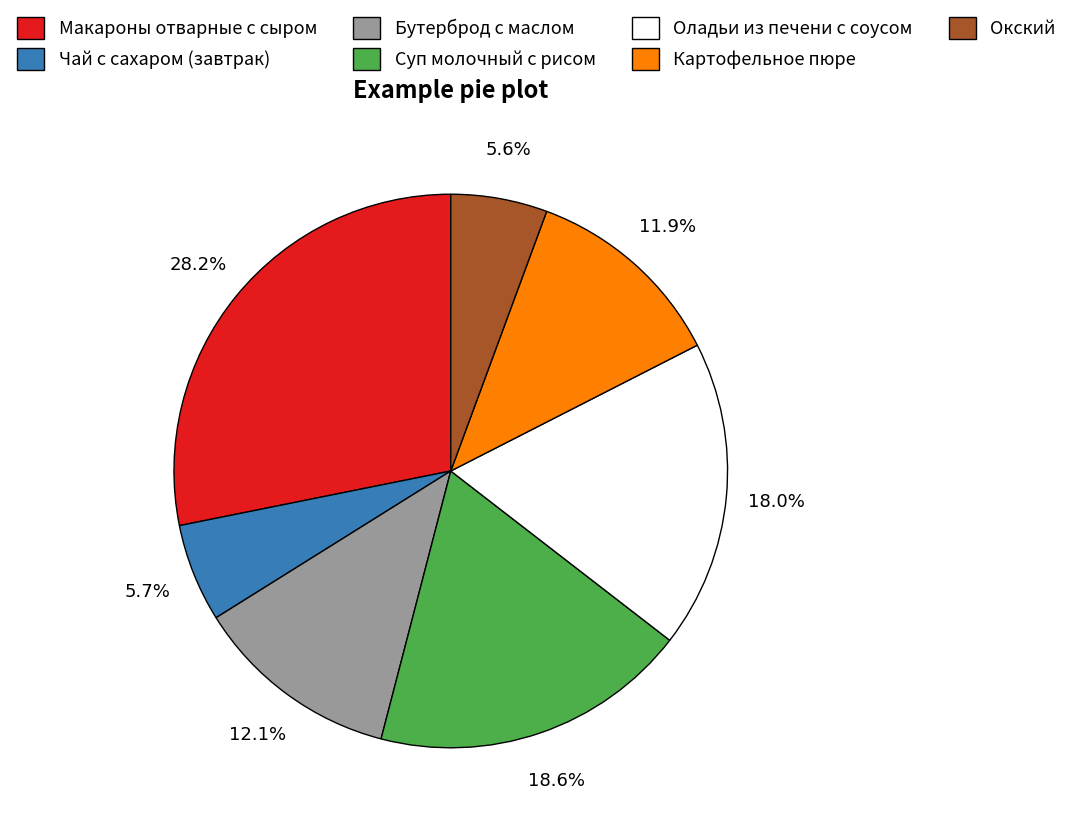

Between Картофельное пюре and Макароны отварные с сыром, which is larger?

Макароны отварные с сыром